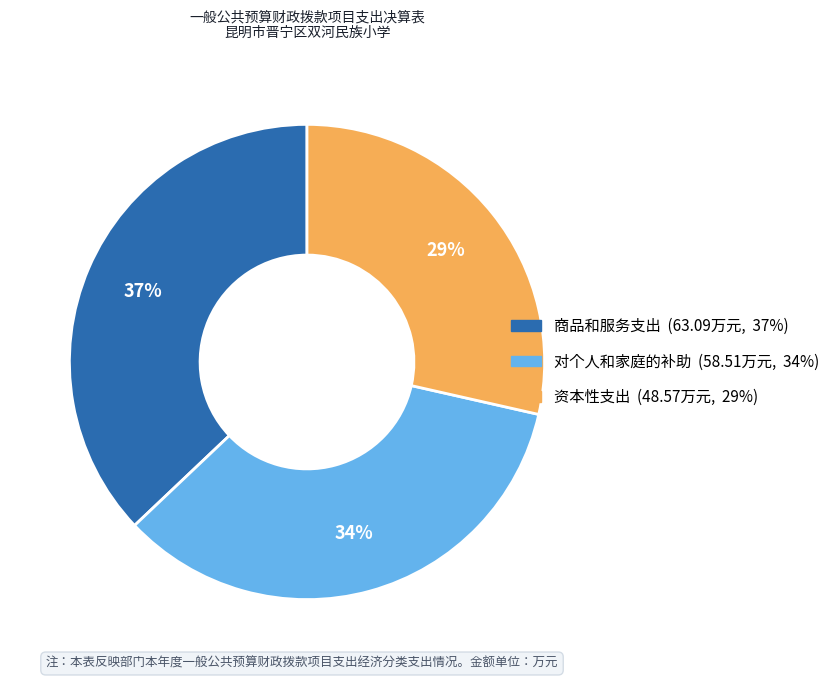

To the nearest percent, what is the average slice percentage?

33%